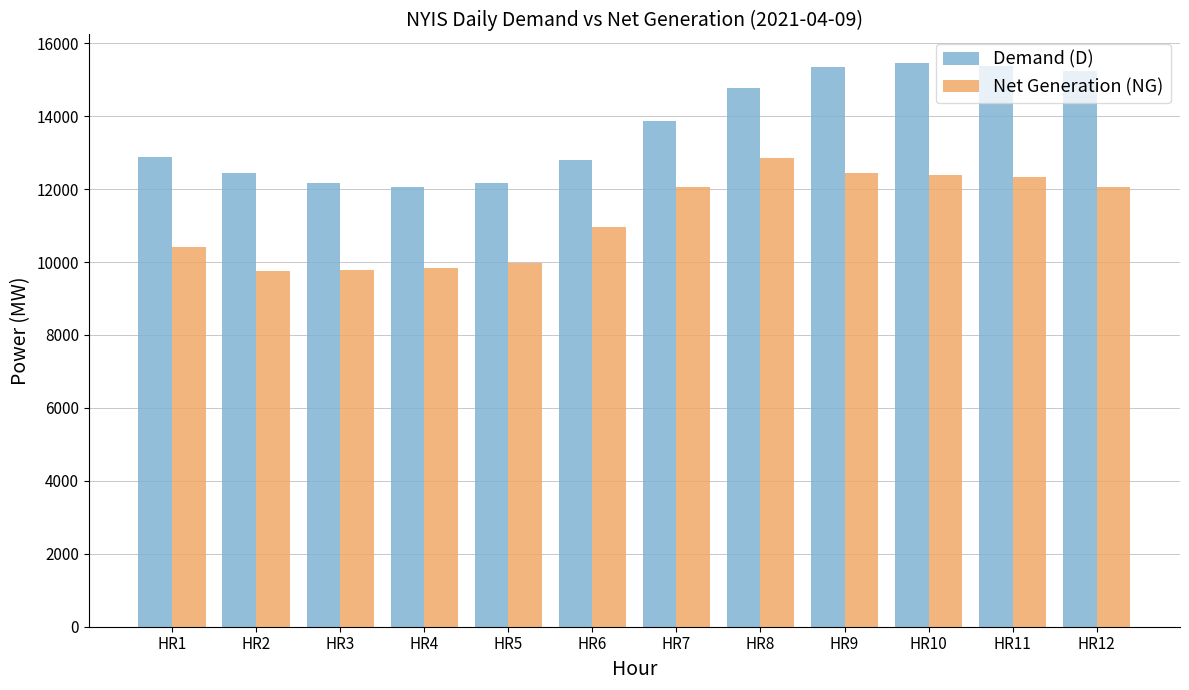

What value does the Demand (D) series have at HR2?

12445